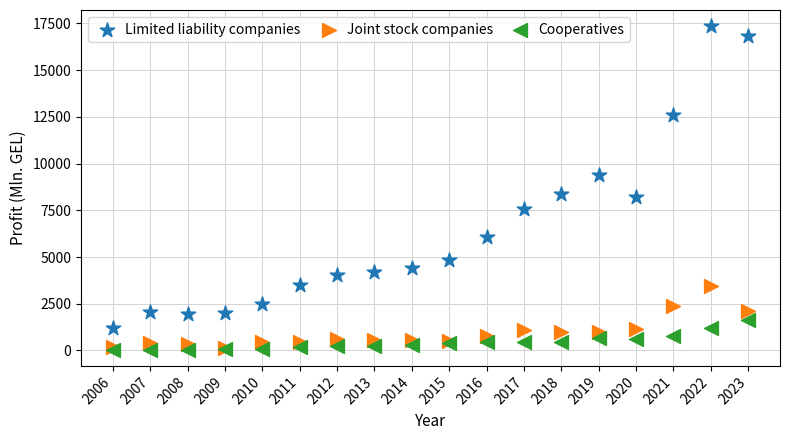

What are all the series names shown in the legend?

Limited liability companies, Joint stock companies, Cooperatives